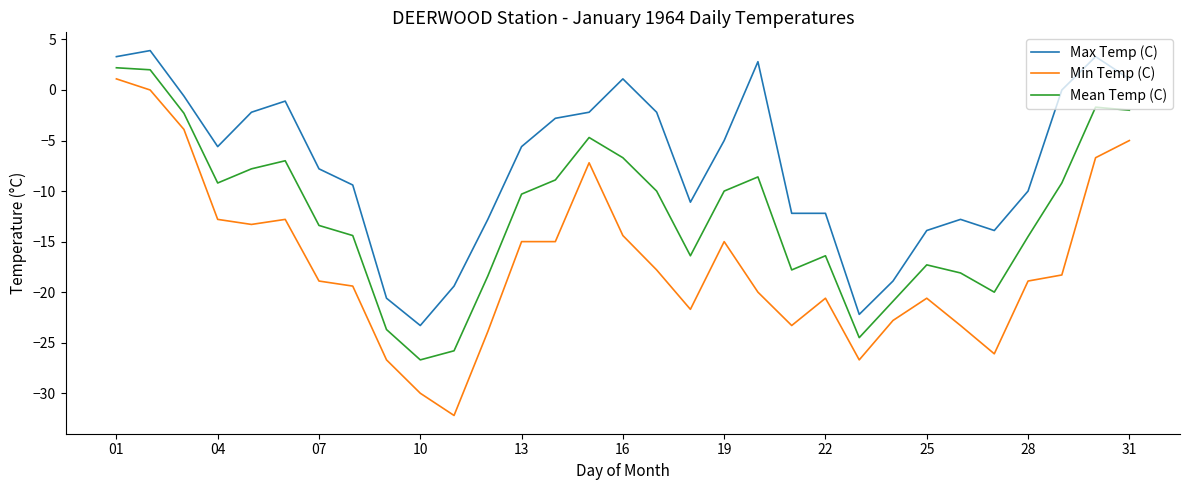

What is the greatest value displayed?

3.9